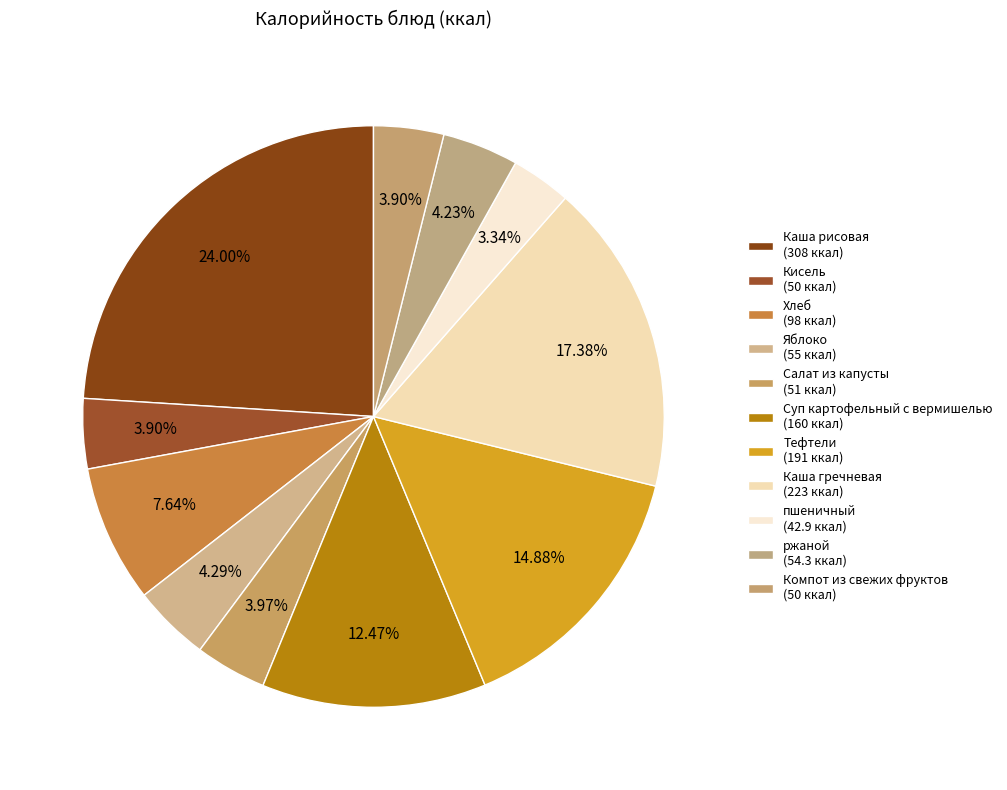

Count the number of slices in the pie.

11